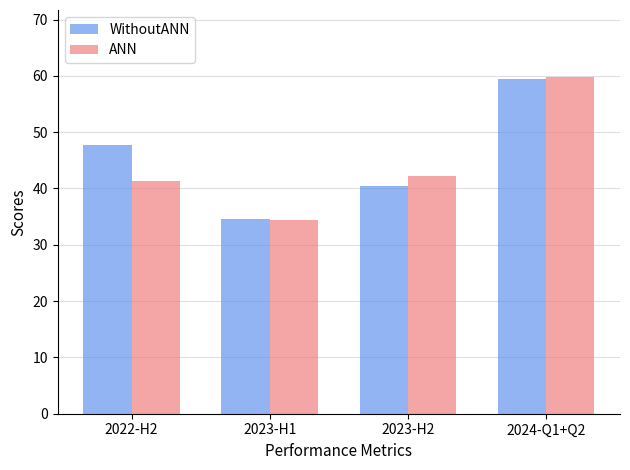

Reading right to left, list all the values displayed in this chart.

WithoutANN: 2024-Q1+Q2=59.5	2023-H2=40.5	2023-H1=34.5	2022-H2=47.7
ANN: 2024-Q1+Q2=59.8	2023-H2=42.2	2023-H1=34.3	2022-H2=41.3